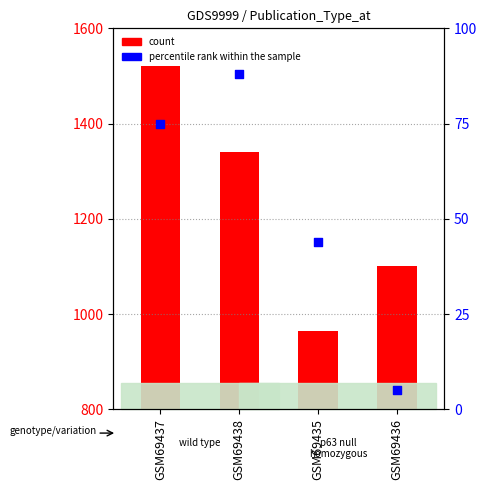

Between GSM69437 and GSM69435, which is larger?

GSM69437